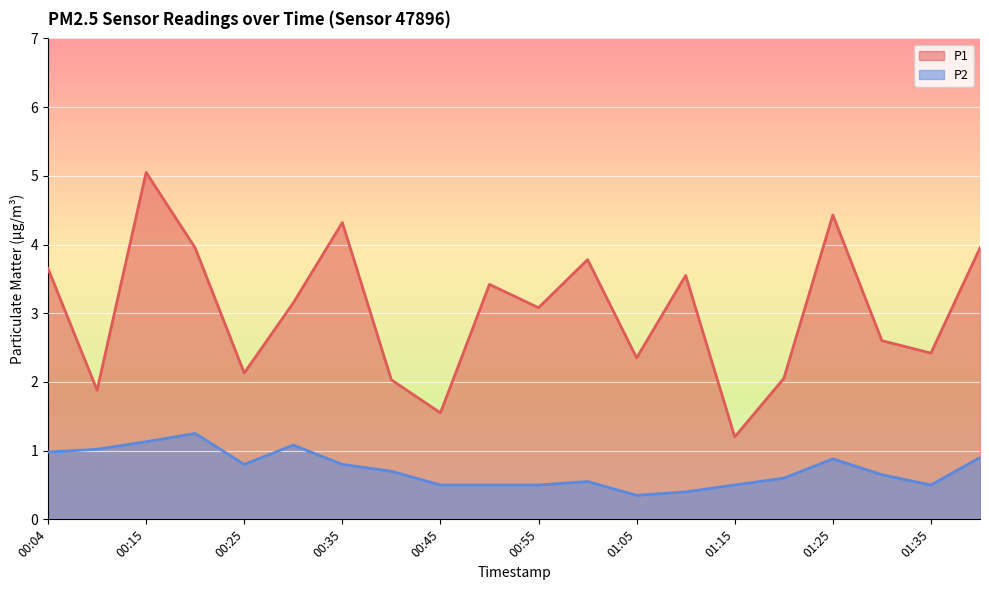

Rank the series at 01:30 from highest to lowest value.

P1, P2